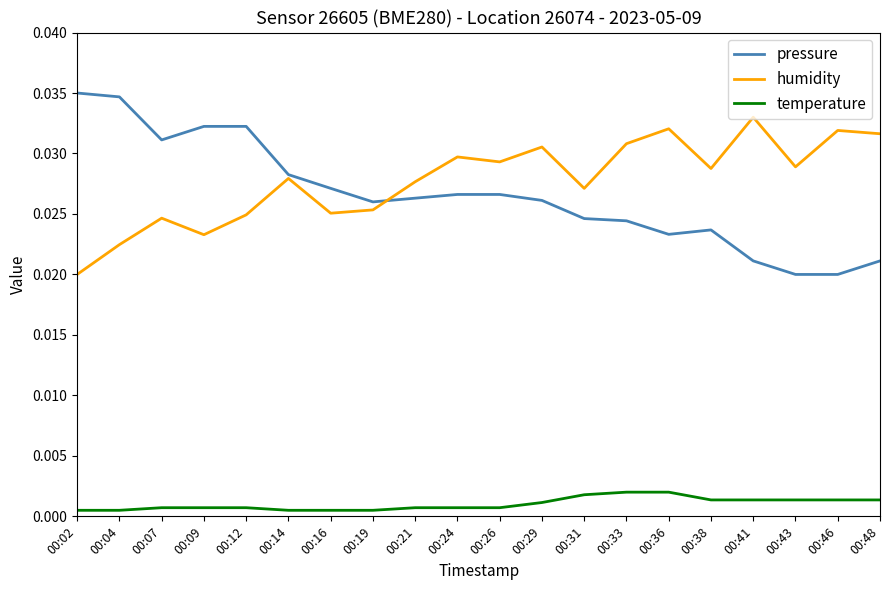

At which label does humidity reach its peak?

00:41